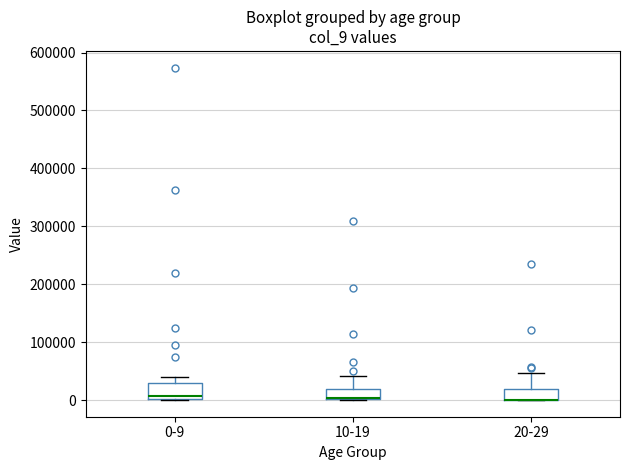

Reading left to right, transcribe this box plot: for each box, give where its median line is, the range the box spans, and where its two whiskers end, as read against the y-axis. The values are not printed on the chart, so give them approximately, as read against the axis.

0-9: median 10000, box 0 to 30000, whiskers 0 to 40000
10-19: median 0 (just above the box's lower edge), box 0 to 20000, whiskers 0 to 40000
20-29: median 0 (drawn on the box's lower edge), box 0 to 20000, whiskers 0 to 50000